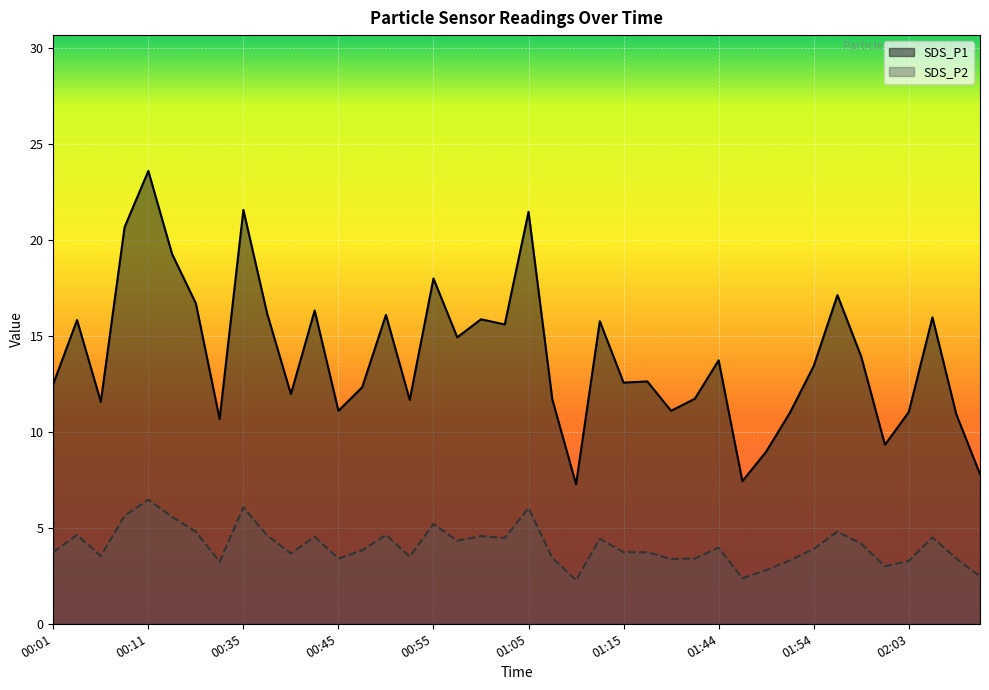

Rank the series by their maximum value, from highest to lowest.

SDS_P1, SDS_P2